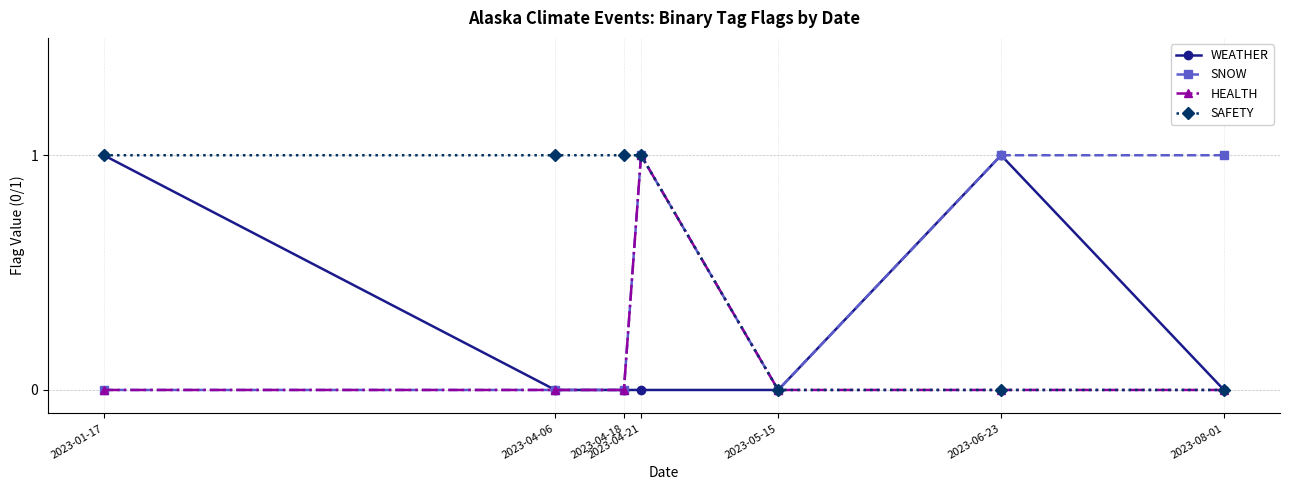

The value of SAFETY at 2023-05-15 is -1. True or false?

False